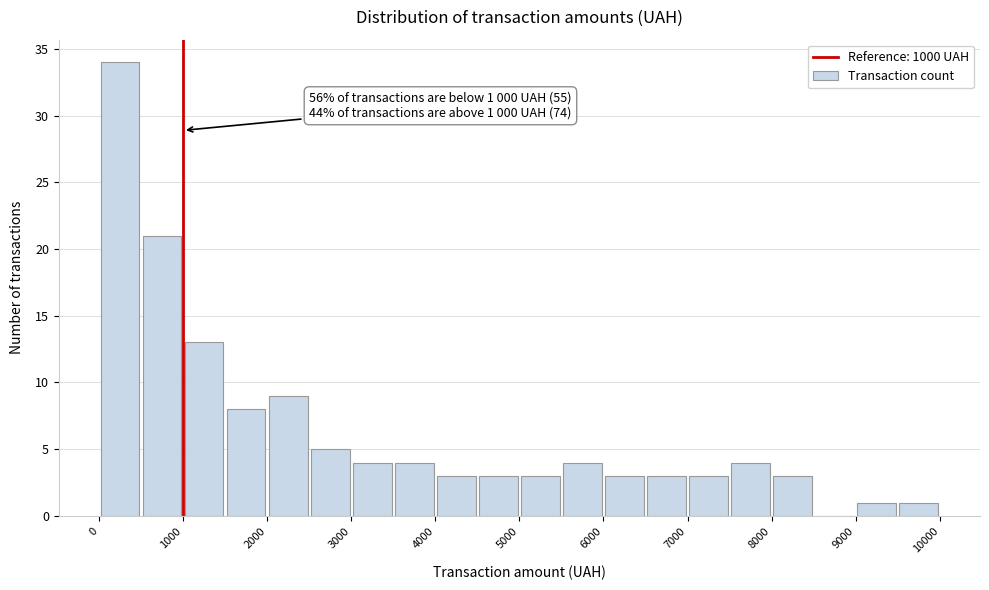

Over which range of the x-axis is the bar tallest?

0 to 500